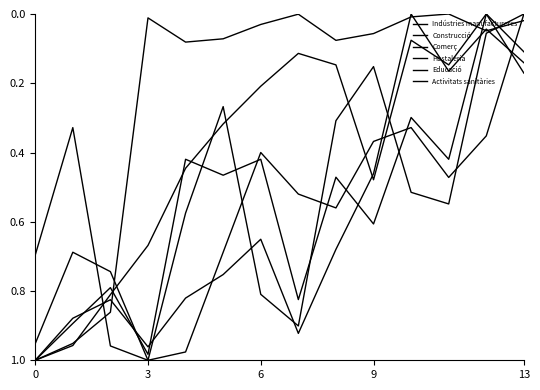

Reading right to left, extract all data points from this chart.

Indústries manufactureres: 0.1	0.0	0.2	0.0	0.5	0.7	0.9	0.7	0.8	0.8	1.0	0.8	0.9	1.0
Construcció: 0.0	0.4	0.5	0.3	0.4	0.6	0.5	0.4	0.7	1.0	1.0	0.7	0.7	1.0
Comerç: 0.1	0.0	0.4	0.3	0.6	0.5	0.8	0.4	0.5	0.4	1.0	0.8	0.9	1.0
Hostaleria: 0.0	0.1	0.5	0.5	0.2	0.3	0.9	0.8	0.3	0.6	1.0	1.0	0.3	0.7
Educació: 0.0	0.0	0.0	0.0	0.1	0.1	0.0	0.0	0.1	0.1	0.0	0.9	1.0	1.0
Activitats sanitàries: 0.2	0.0	0.1	0.1	0.5	0.1	0.1	0.2	0.3	0.4	0.7	0.8	1.0	1.0